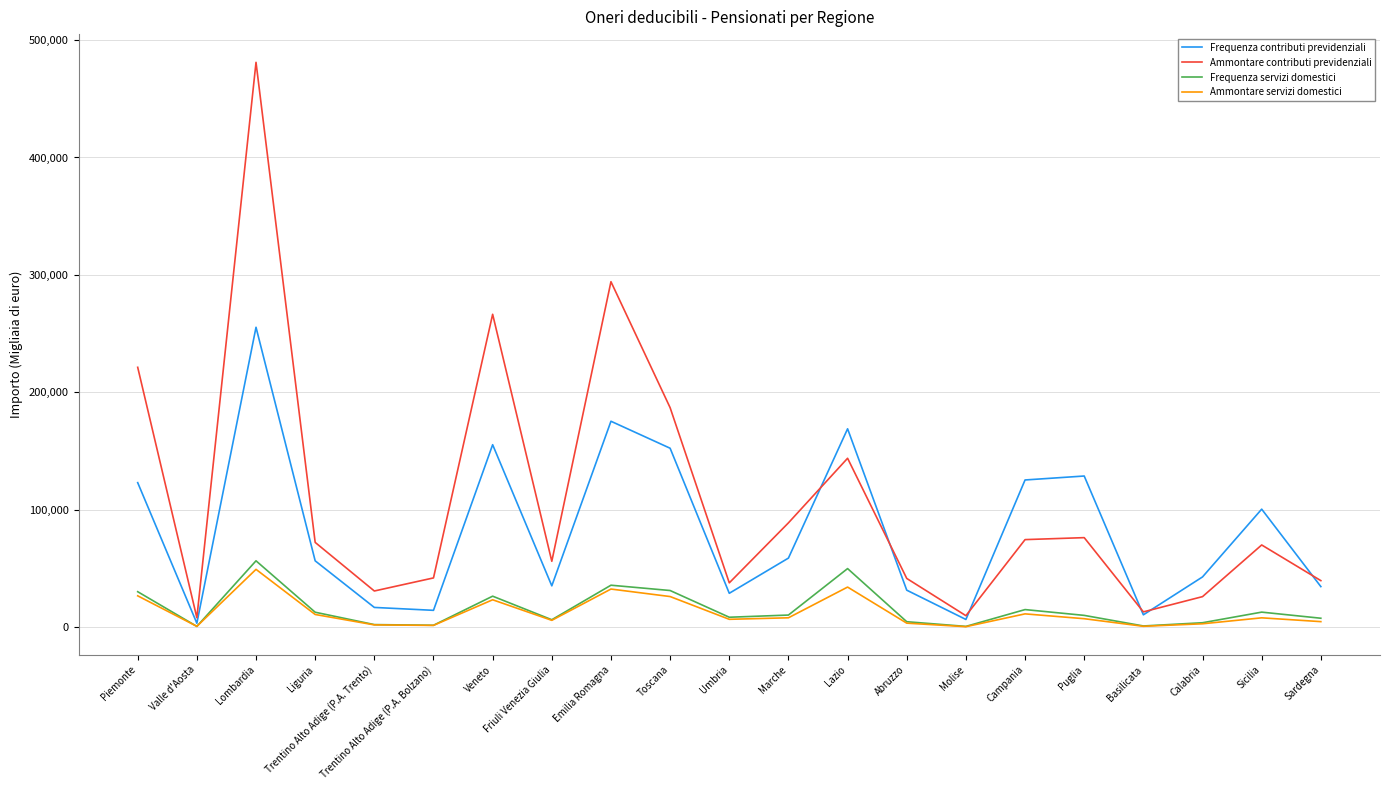

What is the spread (max minus min) of values at Lazio?

134761